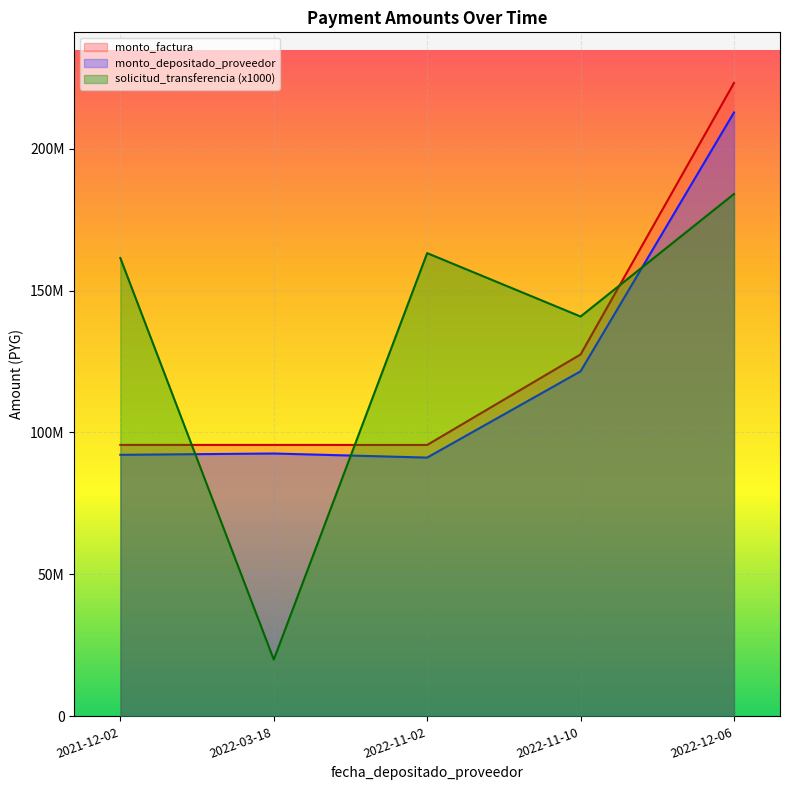

What are all the series names shown in the legend?

monto_factura, monto_depositado_proveedor, solicitud_transferencia (x1000)